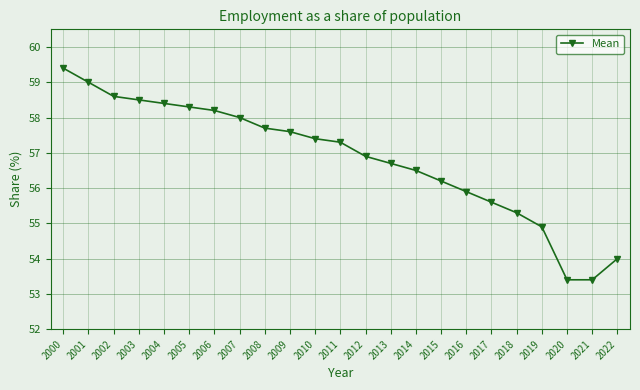

Reading left to right, what are all the values shown in this chart?

2000=59.4	2001=59.0	2002=58.6	2003=58.5	2004=58.4	2005=58.3	2006=58.2	2007=58.0	2008=57.7	2009=57.6	2010=57.4	2011=57.3	2012=56.9	2013=56.7	2014=56.5	2015=56.2	2016=55.9	2017=55.6	2018=55.3	2019=54.9	2020=53.4	2021=53.4	2022=54.0